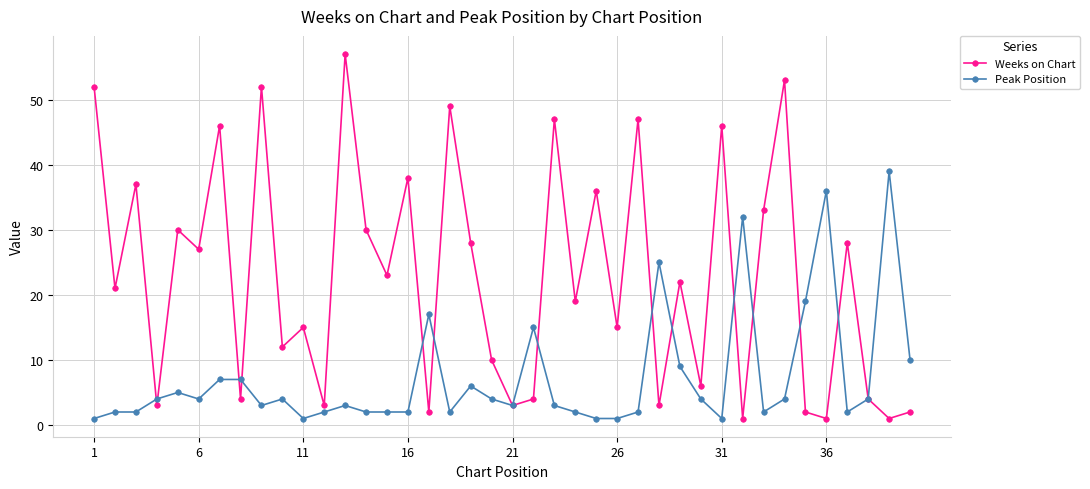

What is the maximum value for Peak Position?

39